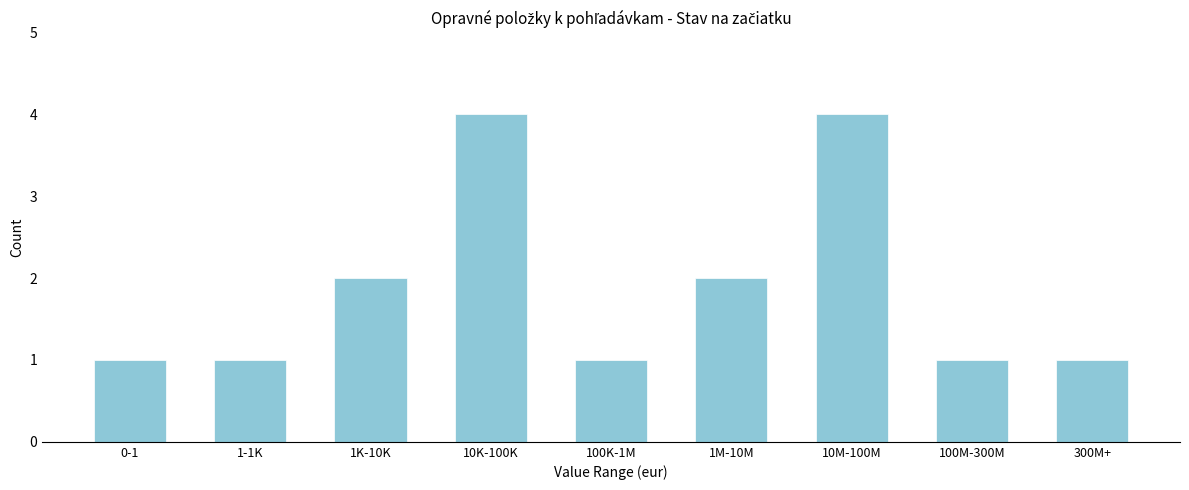

Reading left to right, extract all data points from this chart.

1	1	2	4	1	2	4	1	1